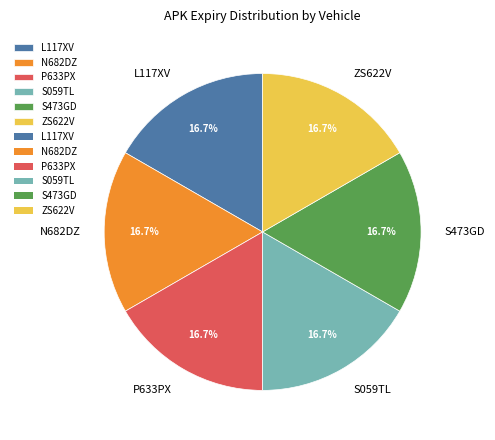

Is there a majority slice in this chart?

No